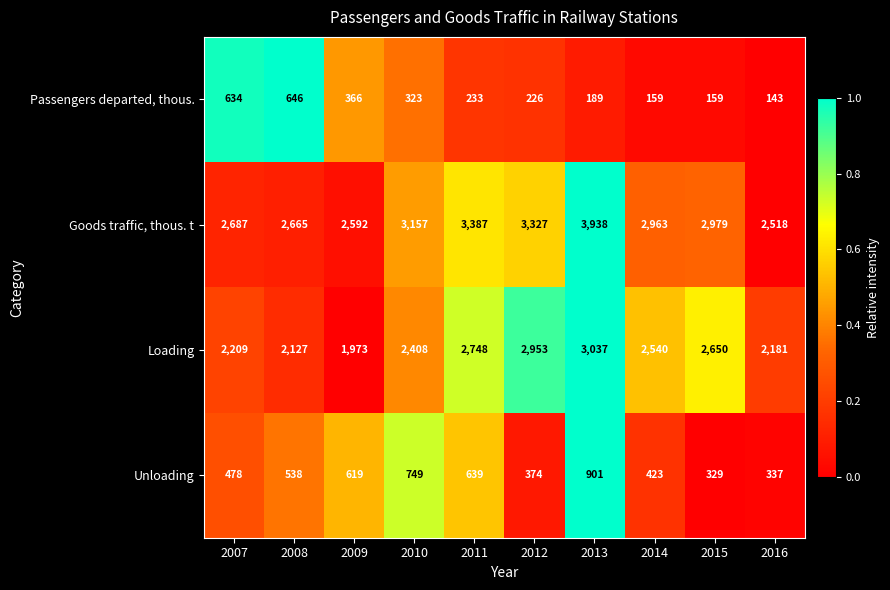

What is the difference between the Goods traffic, thous. t values at 2014 and 2016?

445